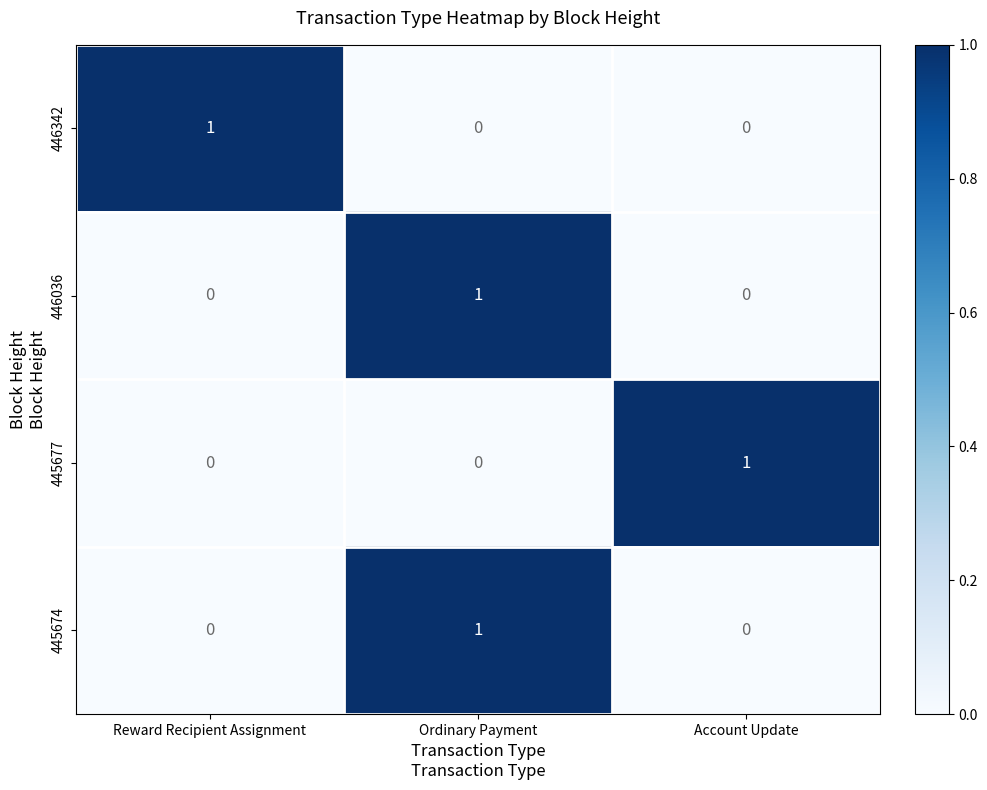

At how many categories does at least one series exceed 0?

3